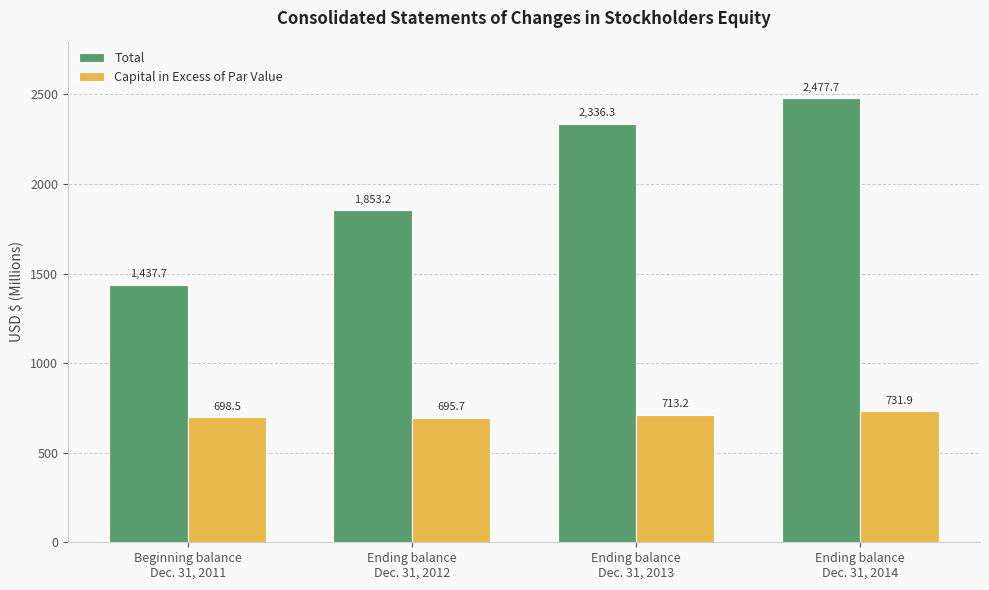

How many distinct data groups are displayed?

2